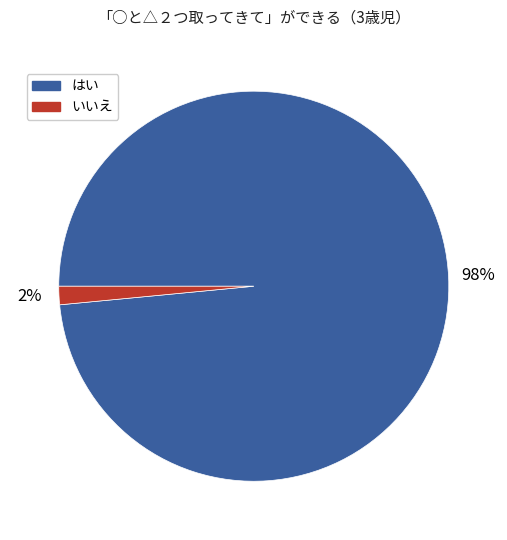

The いいえ slice represents 2% of the pie. True or false?

True